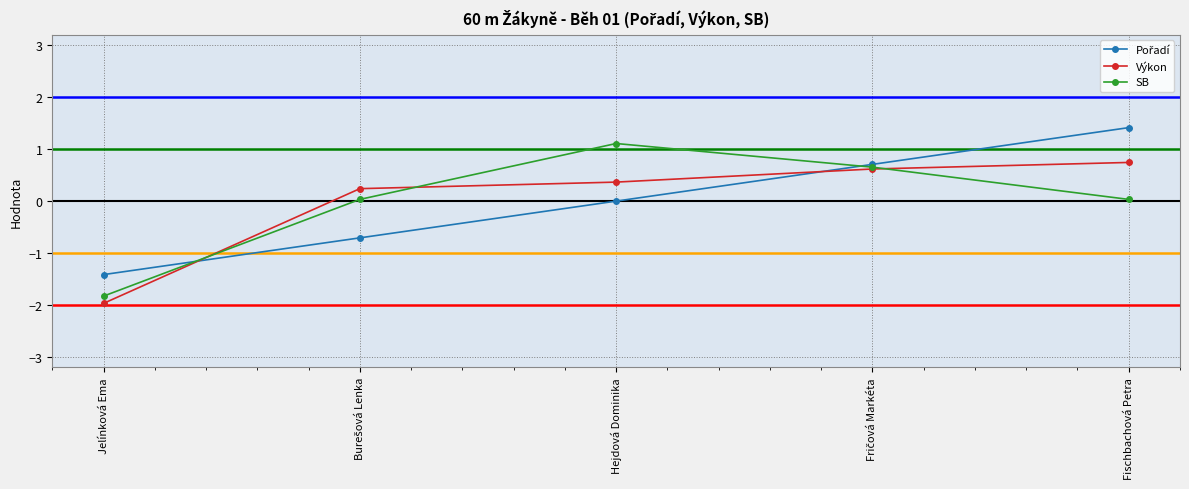

The Výkon series shows -0.8 at Jelínková Ema. True or false?

False